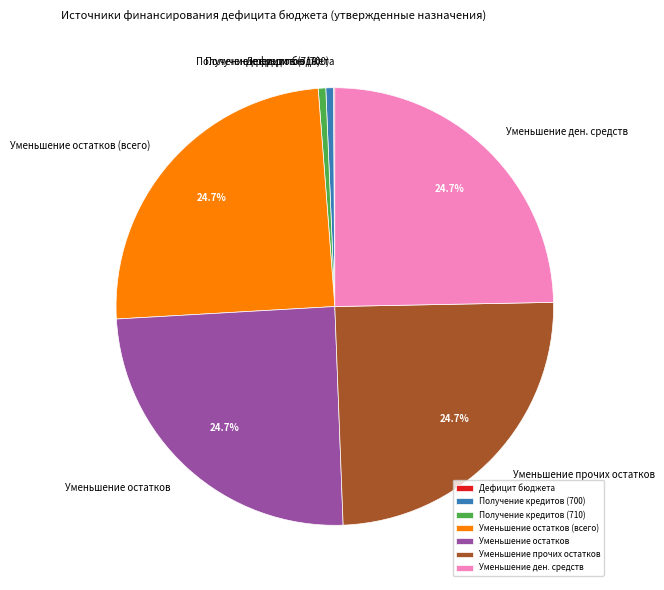

Which has a higher value, Получение кредитов (700) or Уменьшение ден. средств?

Уменьшение ден. средств